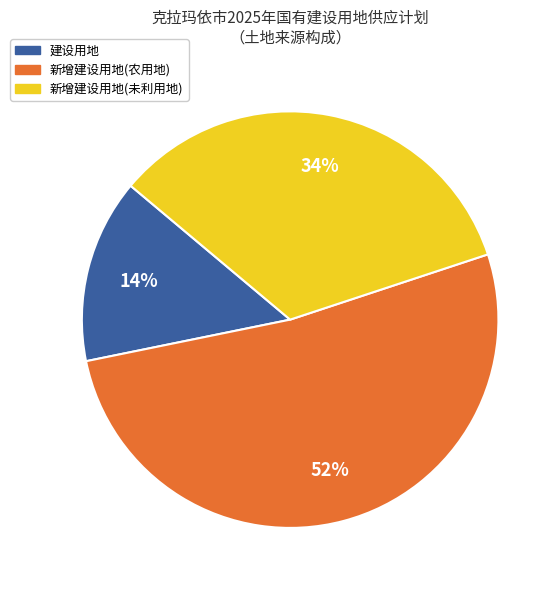

To the nearest percent, what is the difference between the largest and smallest slice percentages?

38%